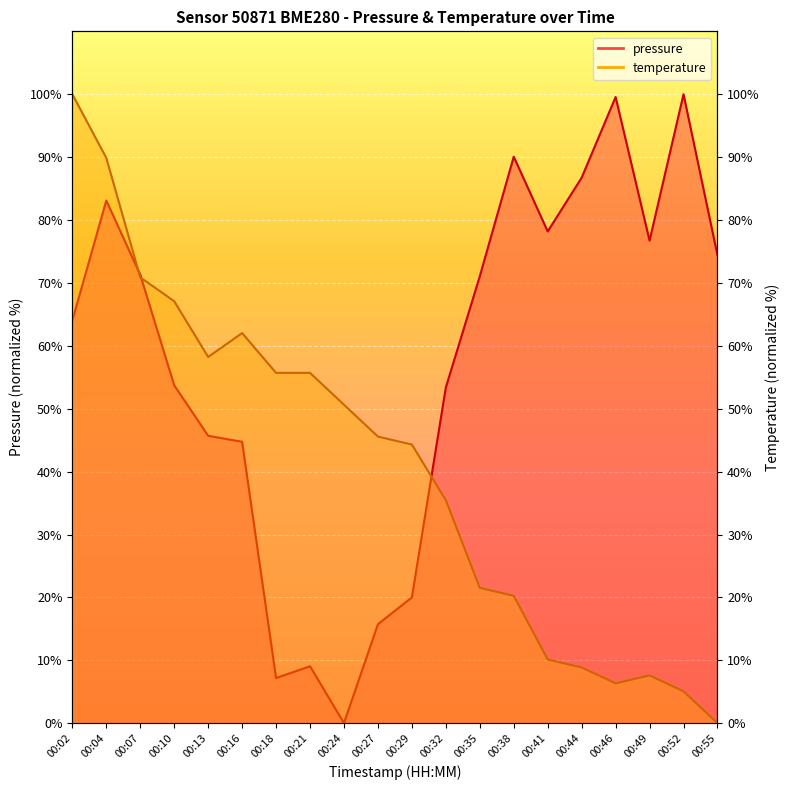

In temperature, how many points are higher than both neighbors (excluding endpoints)?

2